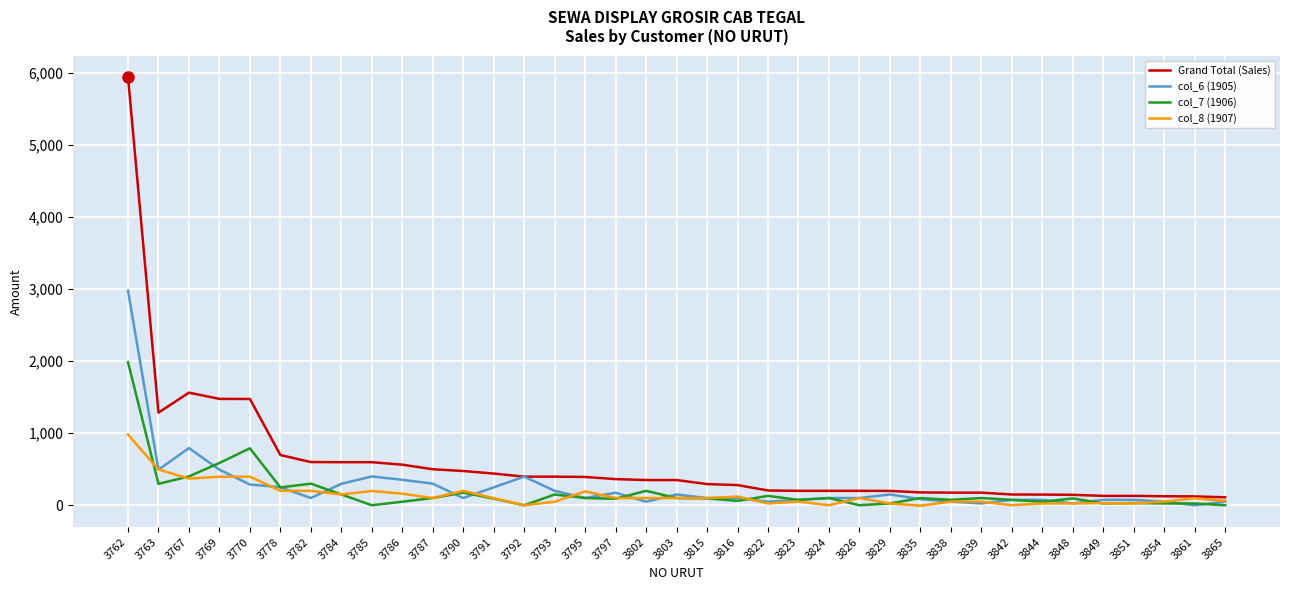

Which label corresponds to the largest value in the chart?

3762